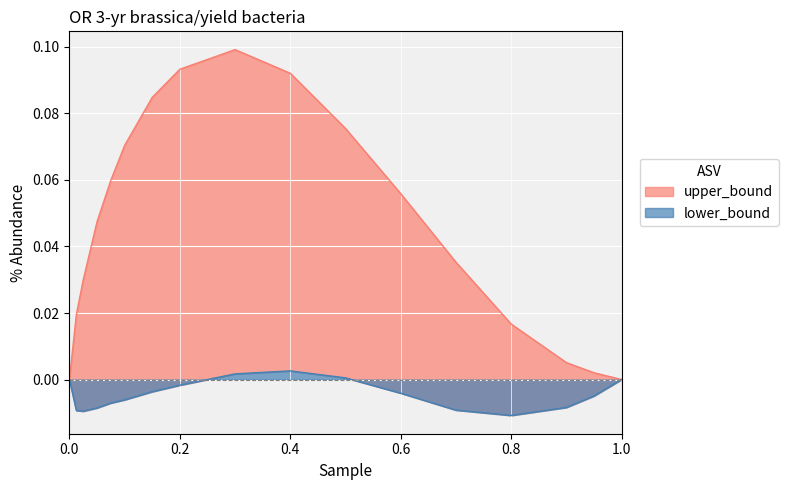

How many data points in lower_bound are less than 0?

12